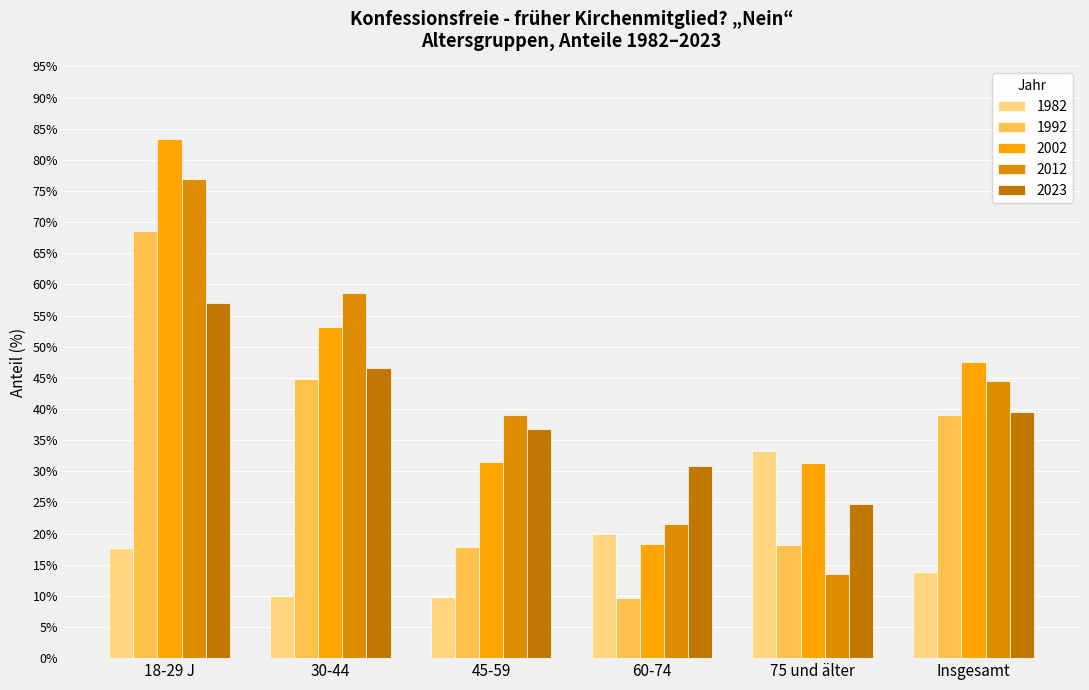

What is the difference between the 2023 values at Insgesamt and 60-74?

8.6